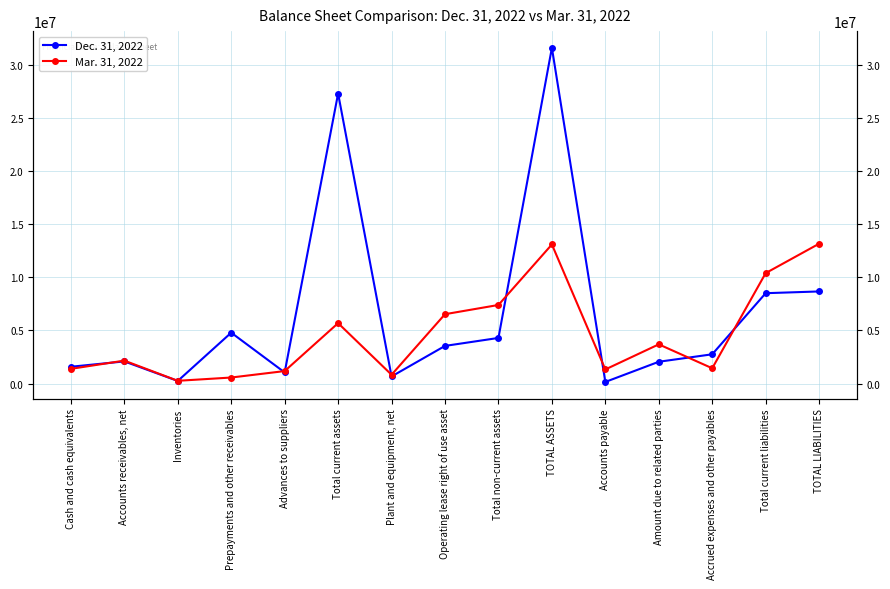

Reading right to left, what are all the values shown in this chart?

Dec. 31, 2022: TOTAL LIABILITIES=8669110	Total current liabilities=8504568	Accrued expenses and other payables=2760150	Amount due to related parties=2057822	Accounts payable=159414	TOTAL ASSETS=31577066	Total non-current assets=4297074	Operating lease right of use asset=3548168	Plant and equipment, net=675402	Total current assets=27279992	Advances to suppliers=1054827	Prepayments and other receivables=4791716	Inventories=254692	Accounts receivables, net=2090372	Cash and cash equivalents=1588385
Mar. 31, 2022: TOTAL LIABILITIES=13158427	Total current liabilities=10392341	Accrued expenses and other payables=1445473	Amount due to related parties=3694989	Accounts payable=1334483	TOTAL ASSETS=13087060	Total non-current assets=7397932	Operating lease right of use asset=6530017	Plant and equipment, net=836419	Total current assets=5689128	Advances to suppliers=1181466	Prepayments and other receivables=575210	Inventories=266596	Accounts receivables, net=2164970	Cash and cash equivalents=1390644